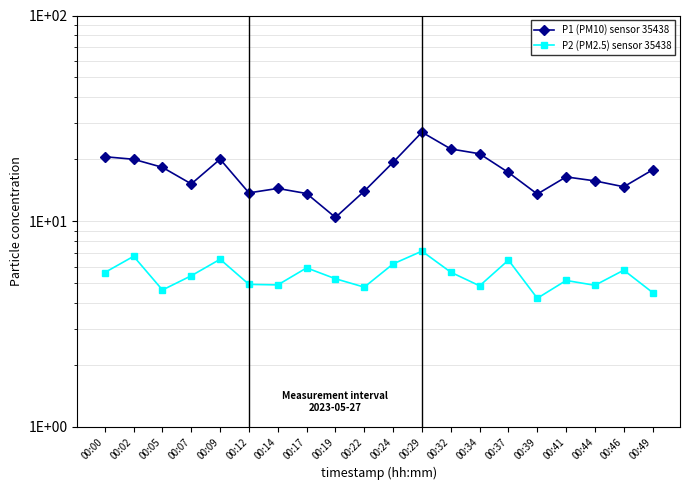

Rank the categories by P2 (PM2.5) sensor 35438 value from lowest to highest.

00:39, 00:49, 00:05, 00:22, 00:34, 00:44, 00:14, 00:12, 00:41, 00:19, 00:07, 00:00, 00:32, 00:46, 00:17, 00:24, 00:37, 00:09, 00:02, 00:29